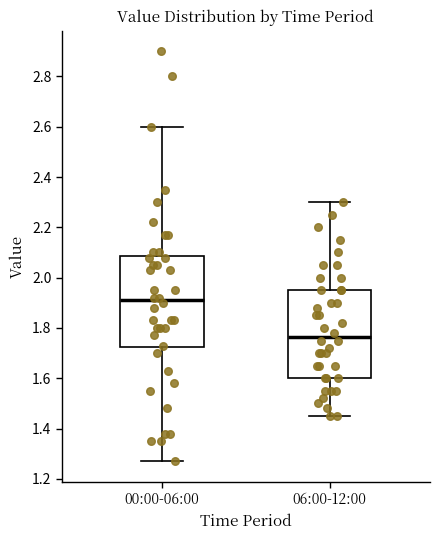

Reading left to right, read every box against the y-axis: the position of its median line, the range the box covers, and the ends of its whiskers. The values are not printed on the chart, so give them approximately, as read against the axis.

00:00-06:00: median 1.92, box 1.72 to 2.08, whiskers 1.28 to 2.60
06:00-12:00: median 1.76, box 1.60 to 1.96, whiskers 1.46 to 2.30